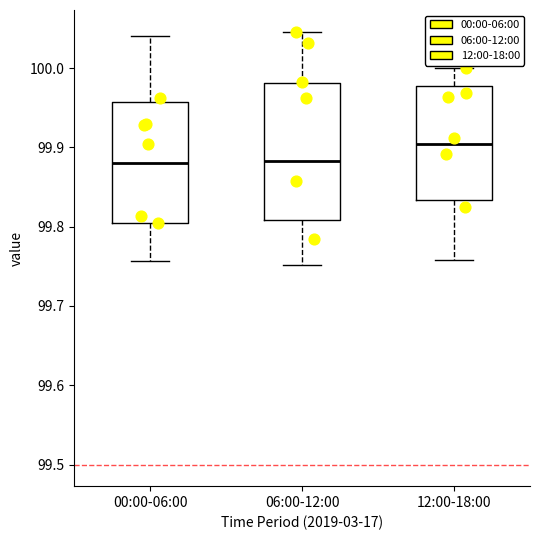

Reading left to right, transcribe this box plot: for each box, give where its median line is, the range the box spans, and where its two whiskers end, as read against the y-axis. The values are not printed on the chart, so give them approximately, as read against the axis.

00:00-06:00: median 99.88, box 99.80 to 99.96, whiskers 99.76 to 100.04
06:00-12:00: median 99.88, box 99.81 to 99.98, whiskers 99.75 to 100.05
12:00-18:00: median 99.90, box 99.83 to 99.98, whiskers 99.76 to 100.00